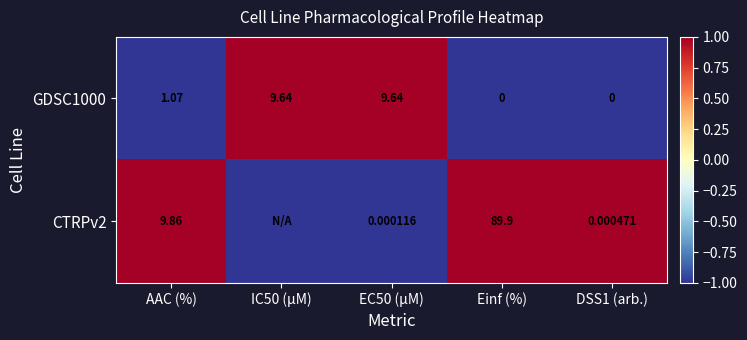

Between DSS1 (arb.) and EC50 (µM), which is larger?

EC50 (µM)